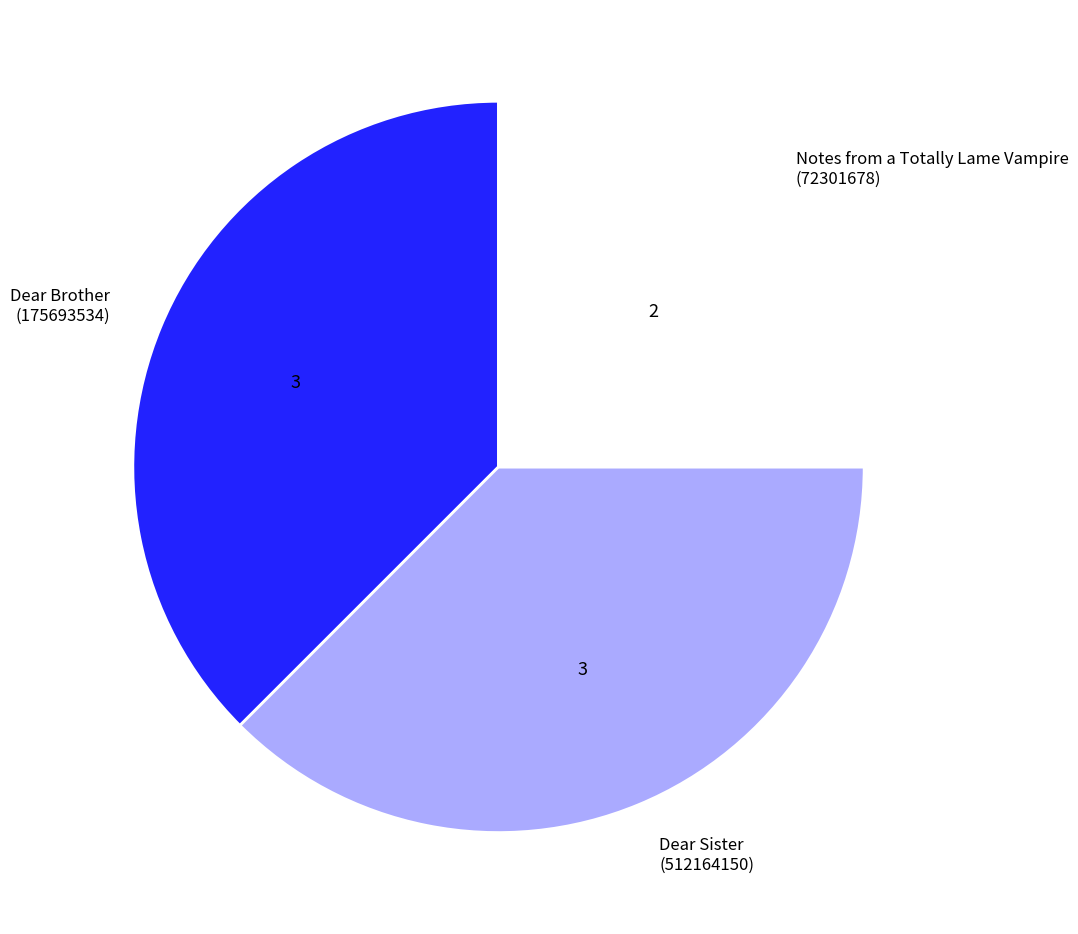

How many segments does this pie chart have?

3